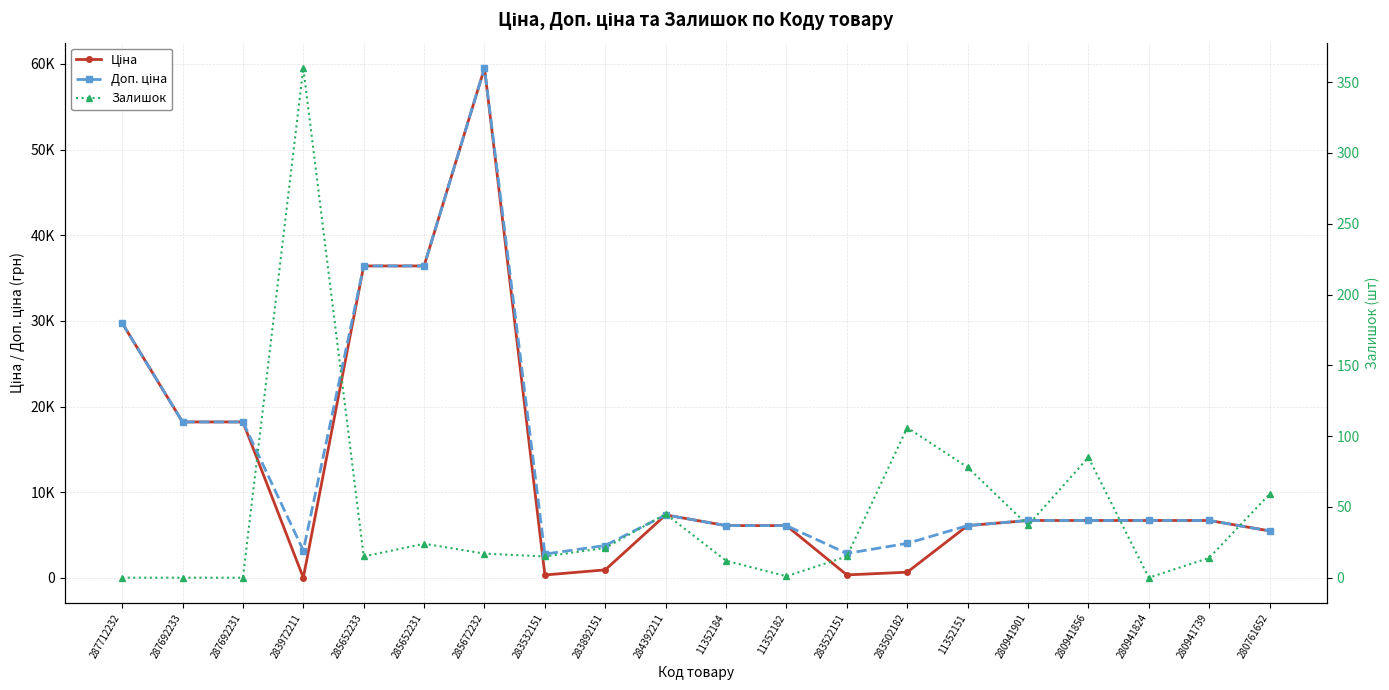

True or false: Доп. ціна and Залишок cross at least once.

False